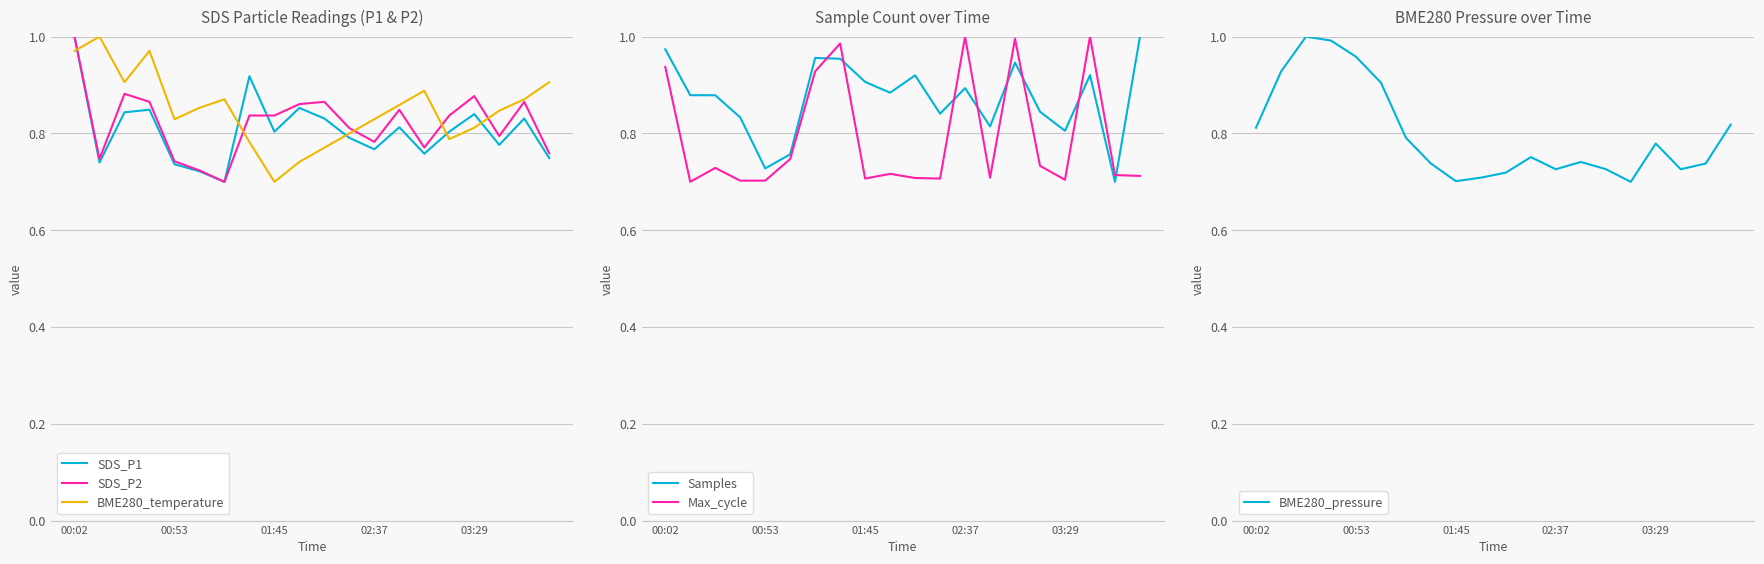

Which category has the lowest value in the BME280_temperature series?

01:45